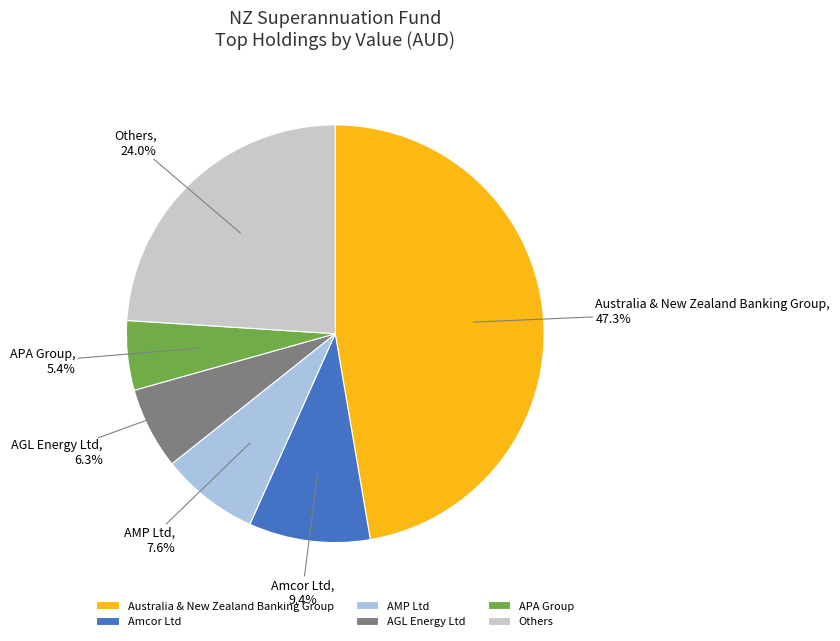

To the nearest percent, what is the combined percentage of AMP Ltd and Australia & New Zealand Banking Group?

55%